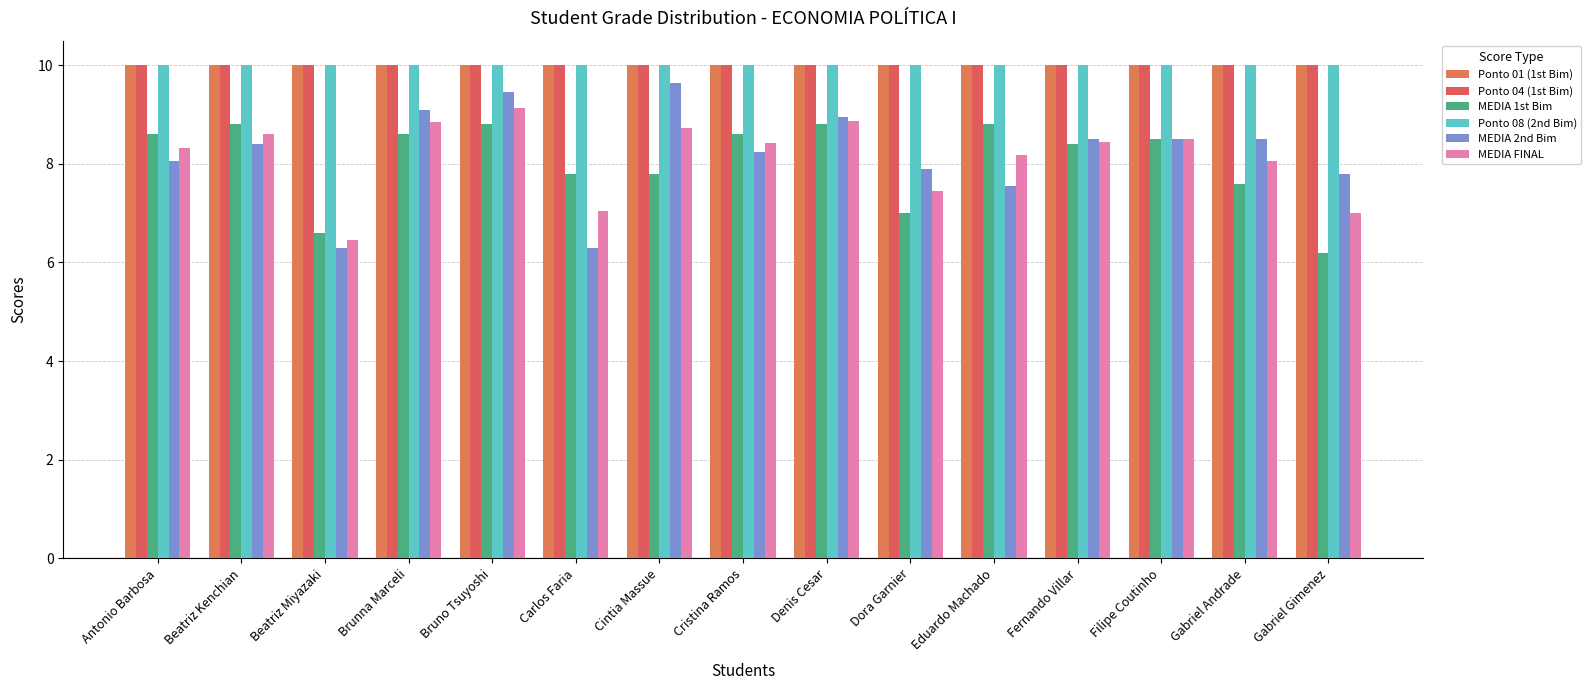

Reading left to right, what are all the values shown in this chart?

Ponto 01 (1st Bim): Antonio Barbosa=10.0	Beatriz Kenchian=10.0	Beatriz Miyazaki=10.0	Brunna Marceli=10.0	Bruno Tsuyoshi=10.0	Carlos Faria=10.0	Cintia Massue=10.0	Cristina Ramos=10.0	Denis Cesar=10.0	Dora Garnier=10.0	Eduardo Machado=10.0	Fernando Villar=10.0	Filipe Coutinho=10.0	Gabriel Andrade=10.0	Gabriel Gimenez=10.0
Ponto 04 (1st Bim): Antonio Barbosa=10.0	Beatriz Kenchian=10.0	Beatriz Miyazaki=10.0	Brunna Marceli=10.0	Bruno Tsuyoshi=10.0	Carlos Faria=10.0	Cintia Massue=10.0	Cristina Ramos=10.0	Denis Cesar=10.0	Dora Garnier=10.0	Eduardo Machado=10.0	Fernando Villar=10.0	Filipe Coutinho=10.0	Gabriel Andrade=10.0	Gabriel Gimenez=10.0
MEDIA 1st Bim: Antonio Barbosa=8.6	Beatriz Kenchian=8.8	Beatriz Miyazaki=6.6	Brunna Marceli=8.6	Bruno Tsuyoshi=8.8	Carlos Faria=7.8	Cintia Massue=7.8	Cristina Ramos=8.6	Denis Cesar=8.8	Dora Garnier=7.0	Eduardo Machado=8.8	Fernando Villar=8.4	Filipe Coutinho=8.5	Gabriel Andrade=7.6	Gabriel Gimenez=6.2
Ponto 08 (2nd Bim): Antonio Barbosa=10.0	Beatriz Kenchian=10.0	Beatriz Miyazaki=10.0	Brunna Marceli=10.0	Bruno Tsuyoshi=10.0	Carlos Faria=10.0	Cintia Massue=10.0	Cristina Ramos=10.0	Denis Cesar=10.0	Dora Garnier=10.0	Eduardo Machado=10.0	Fernando Villar=10.0	Filipe Coutinho=10.0	Gabriel Andrade=10.0	Gabriel Gimenez=10.0
MEDIA 2nd Bim: Antonio Barbosa=8.1	Beatriz Kenchian=8.4	Beatriz Miyazaki=6.3	Brunna Marceli=9.1	Bruno Tsuyoshi=9.4	Carlos Faria=6.3	Cintia Massue=9.7	Cristina Ramos=8.2	Denis Cesar=8.9	Dora Garnier=7.9	Eduardo Machado=7.5	Fernando Villar=8.5	Filipe Coutinho=8.5	Gabriel Andrade=8.5	Gabriel Gimenez=7.8
MEDIA FINAL: Antonio Barbosa=8.3	Beatriz Kenchian=8.6	Beatriz Miyazaki=6.5	Brunna Marceli=8.8	Bruno Tsuyoshi=9.1	Carlos Faria=7.0	Cintia Massue=8.7	Cristina Ramos=8.4	Denis Cesar=8.9	Dora Garnier=7.5	Eduardo Machado=8.2	Fernando Villar=8.4	Filipe Coutinho=8.5	Gabriel Andrade=8.1	Gabriel Gimenez=7.0